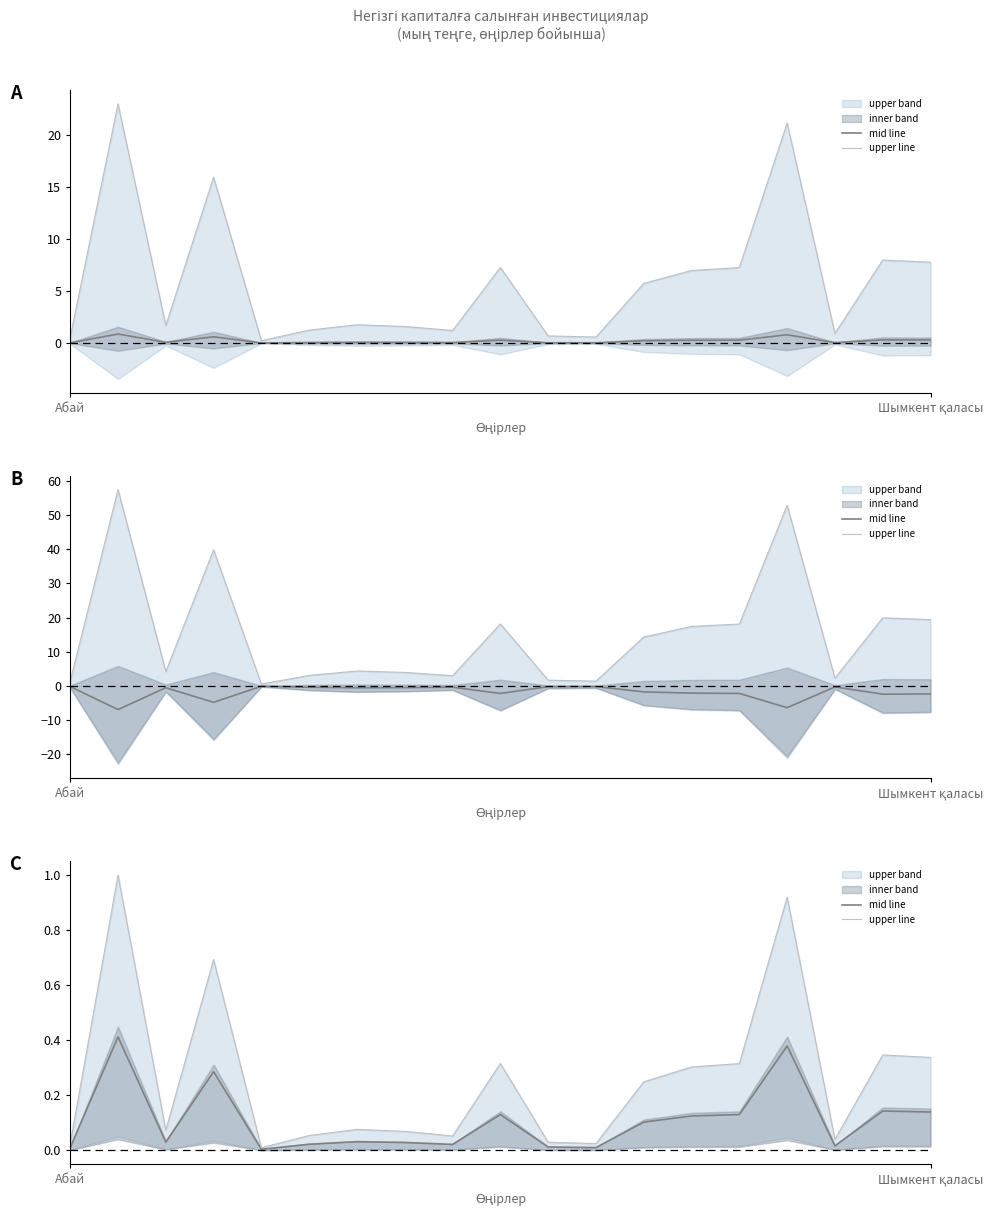

What is the sum of all upper line values?

4.9